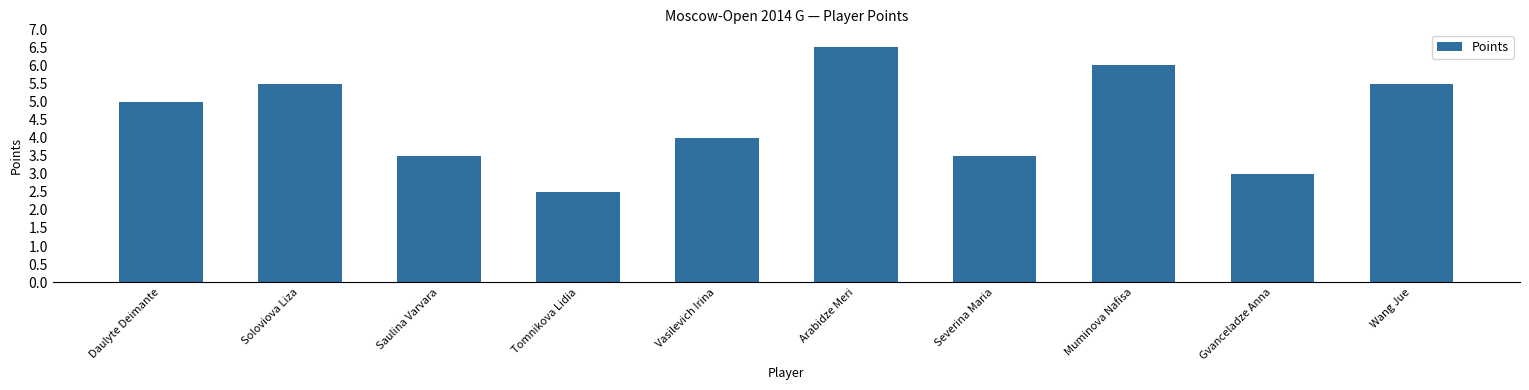

What is the label of the 10th bar from the left?

Wang Jue